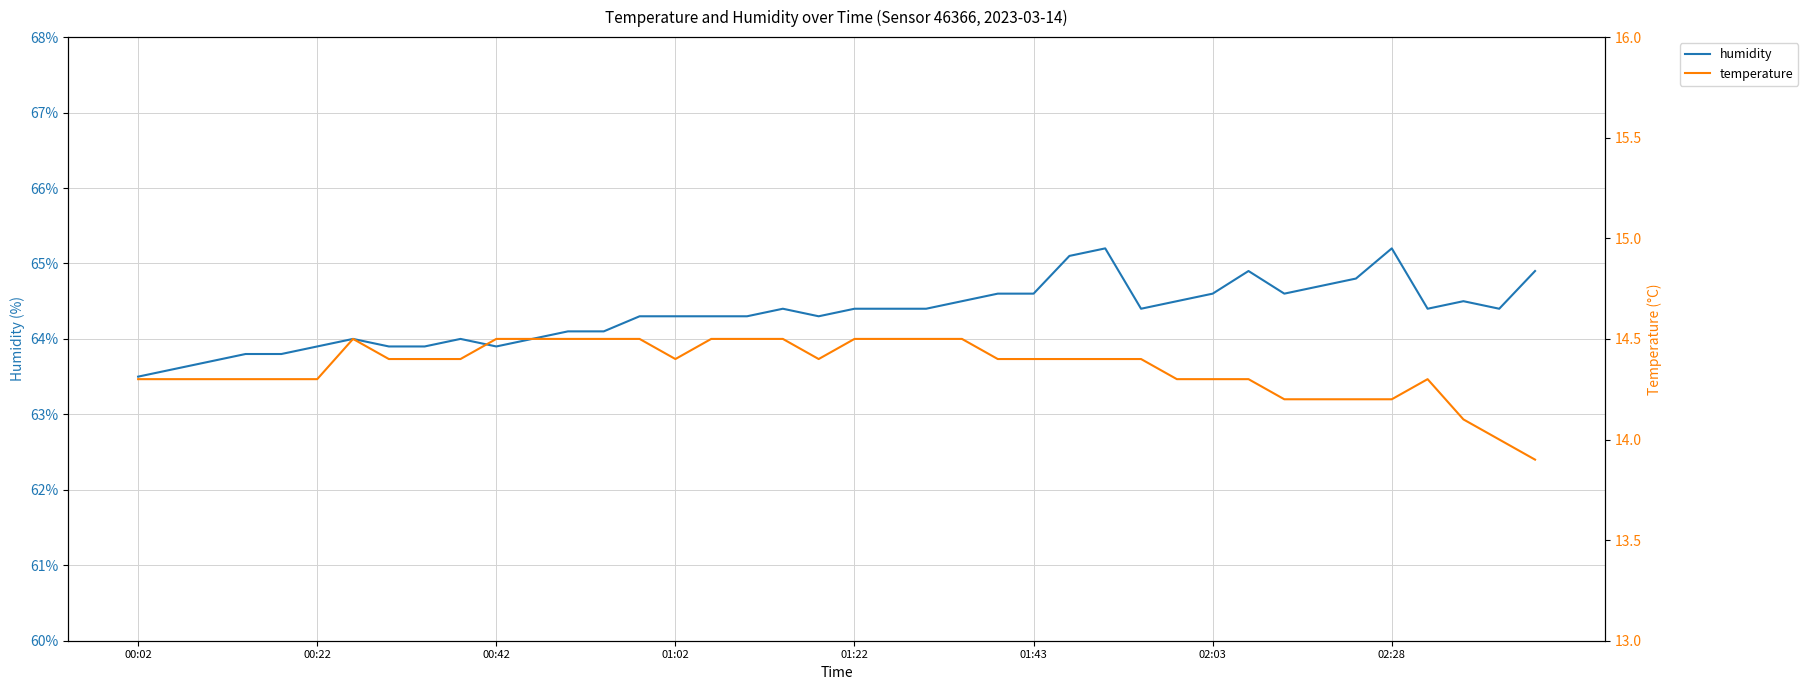

True or false: humidity and temperature intersect in this chart.

False